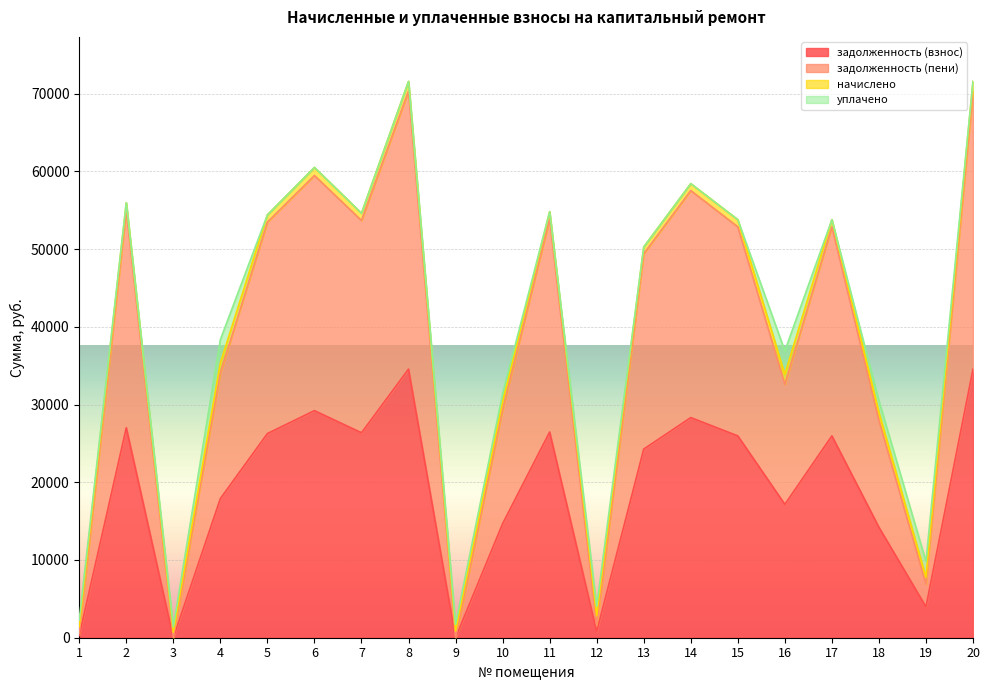

True or false: задолженность (взнос) and задолженность (пени) cross at least once.

False